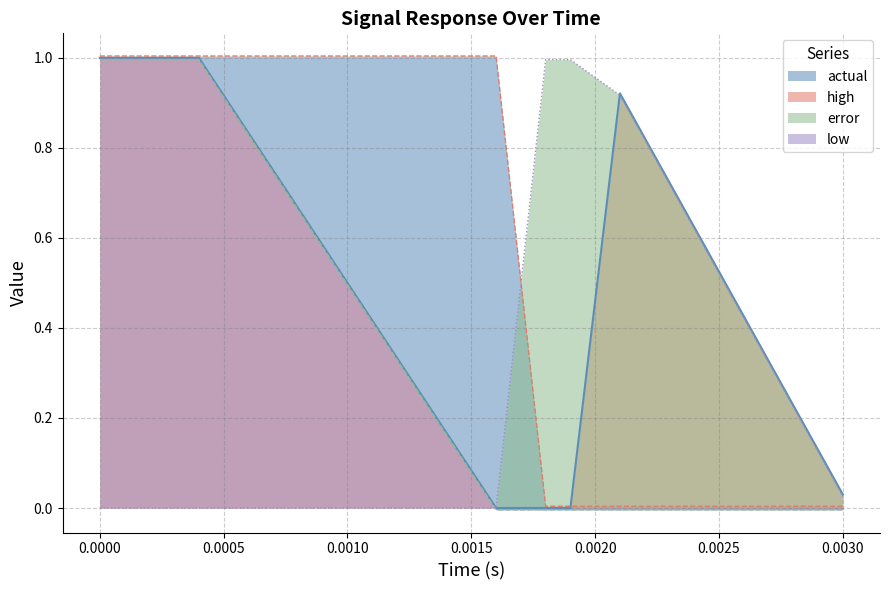

Is it true that low equals 0.3 at 0.0000?

False